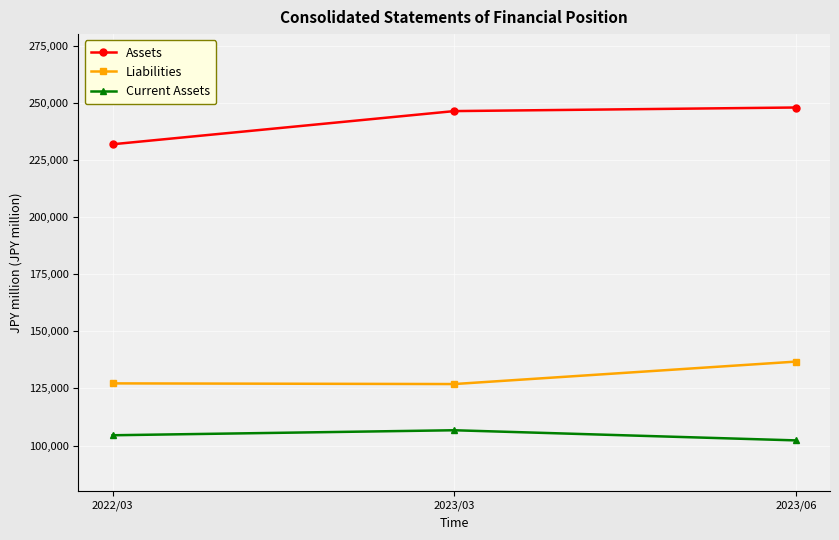

Which series has the largest total across all categories?

Assets